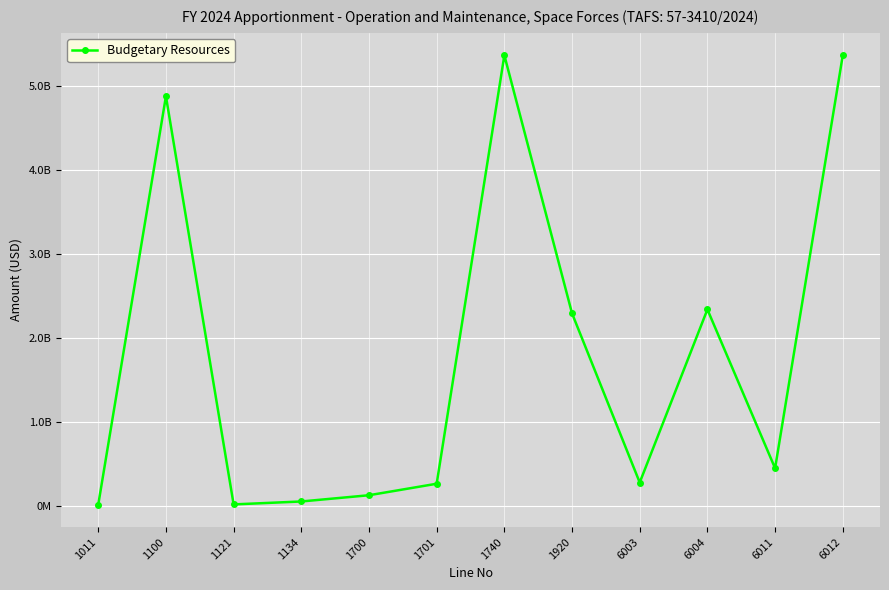

What is the ratio of the value at 6003 to the value at 1740?

0.1